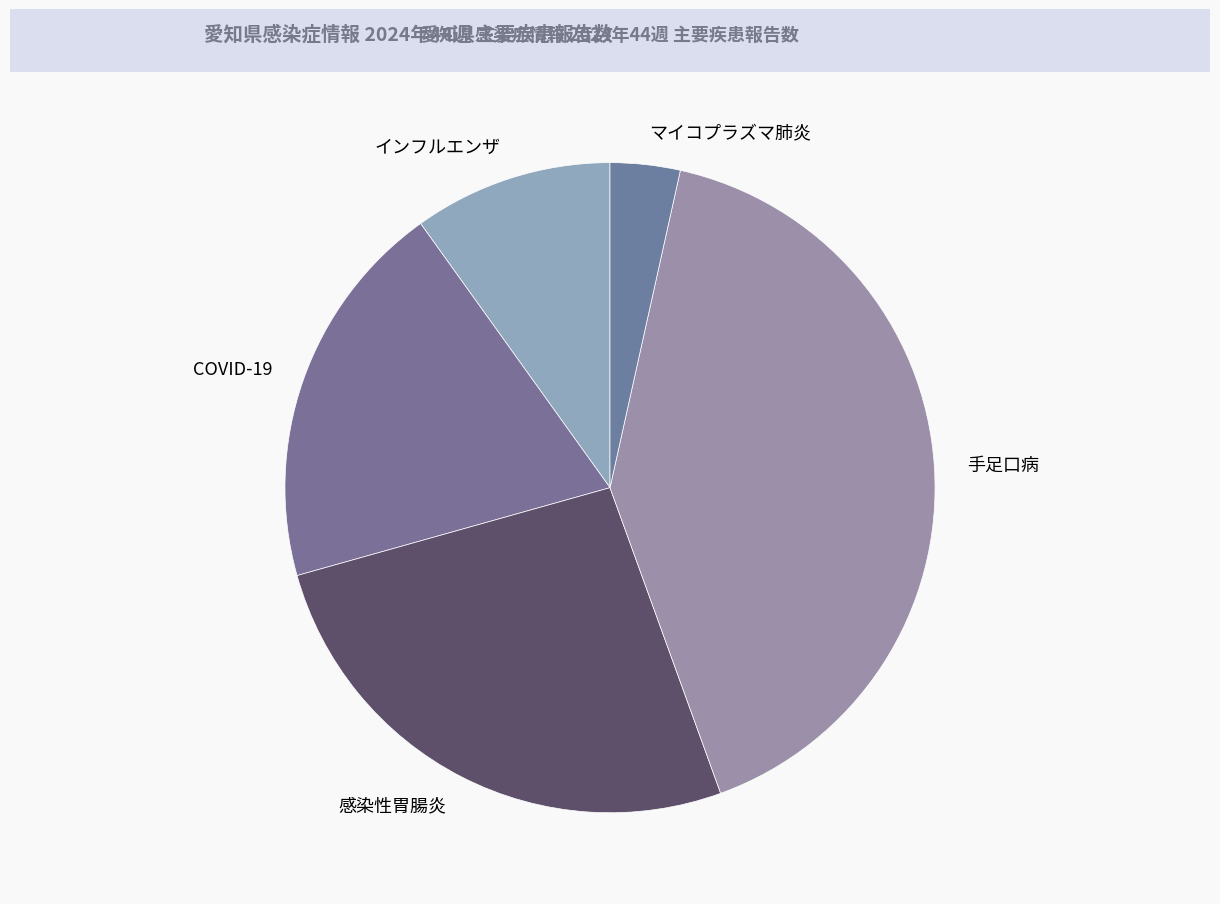

Combined, do 感染性胃腸炎 and COVID-19 account for over 50%?

No